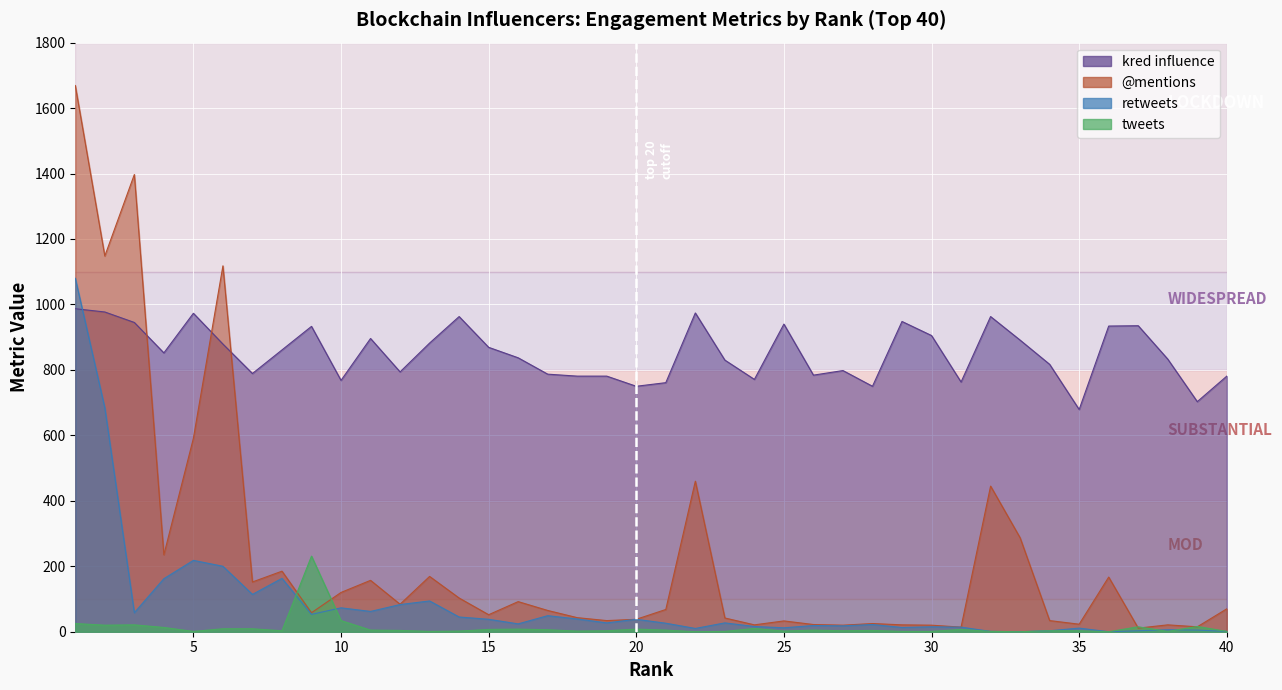

List the labels in order of @mentions value, smallest first.

37, 31, 39, 27, 30, 24, 29, 38, 26, 35, 28, 25, 19, 34, 20, 23, 18, 15, 9, 17, 21, 40, 12, 16, 14, 10, 7, 11, 36, 13, 8, 4, 33, 32, 22, 5, 6, 2, 3, 1